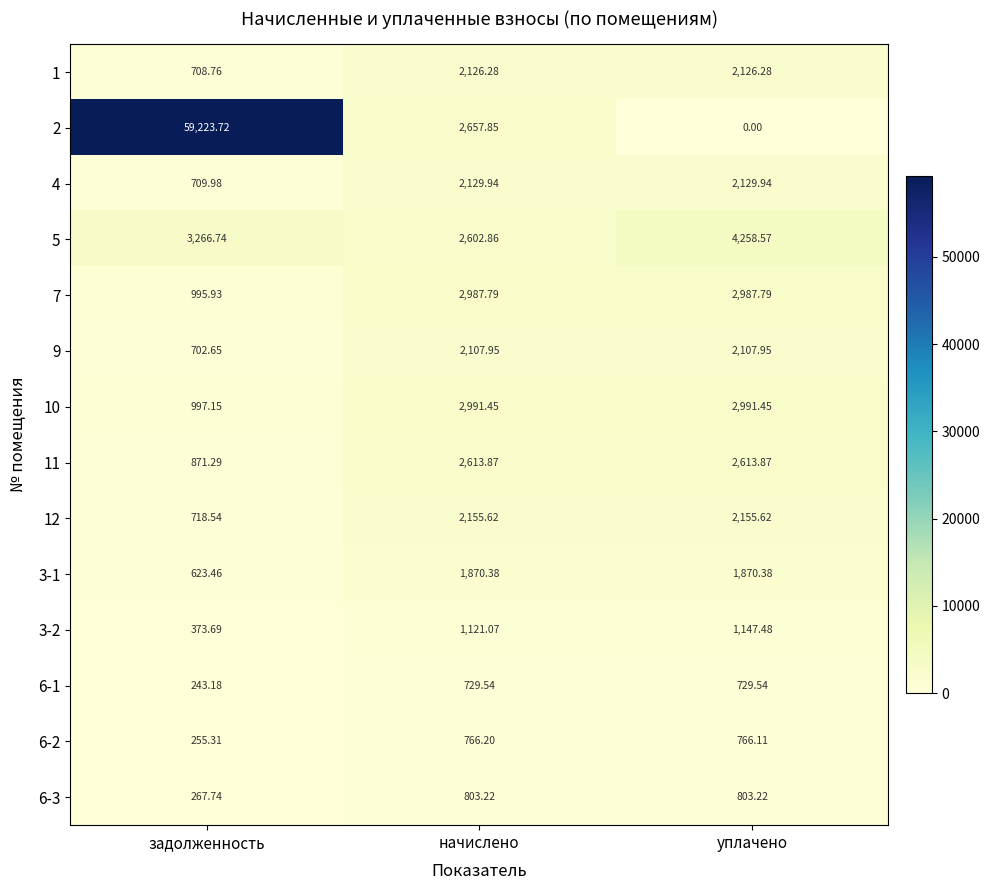

Which series has the largest total across all categories?

2